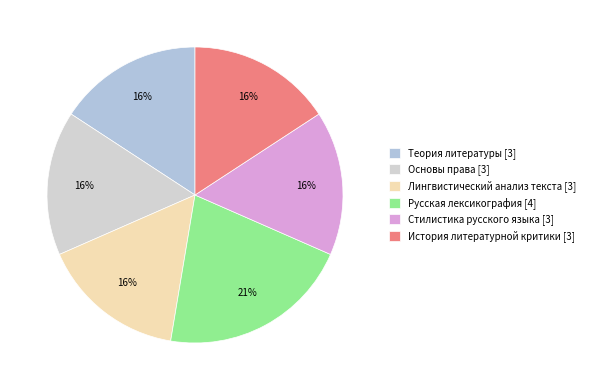

Does any single category account for the majority?

No